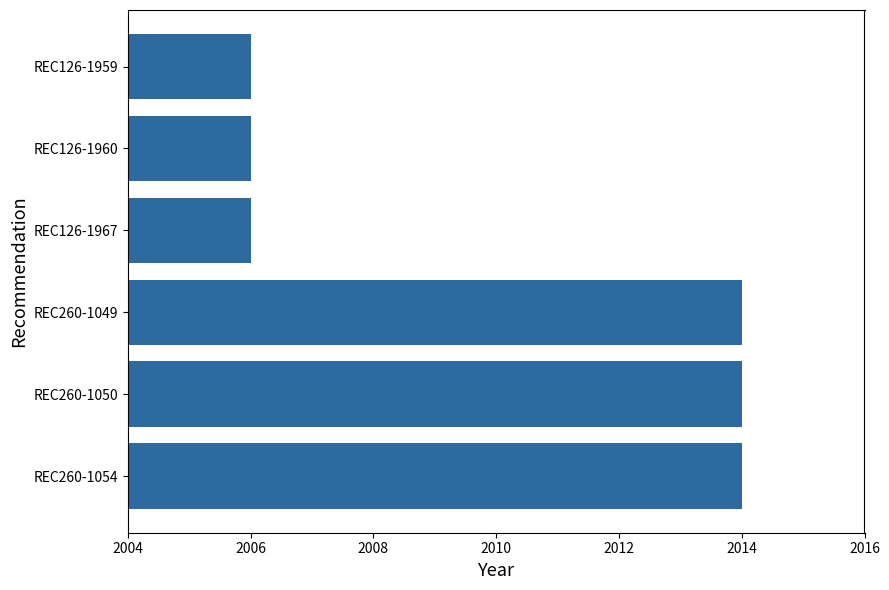

What is the difference between the maximum and second lowest values?

8